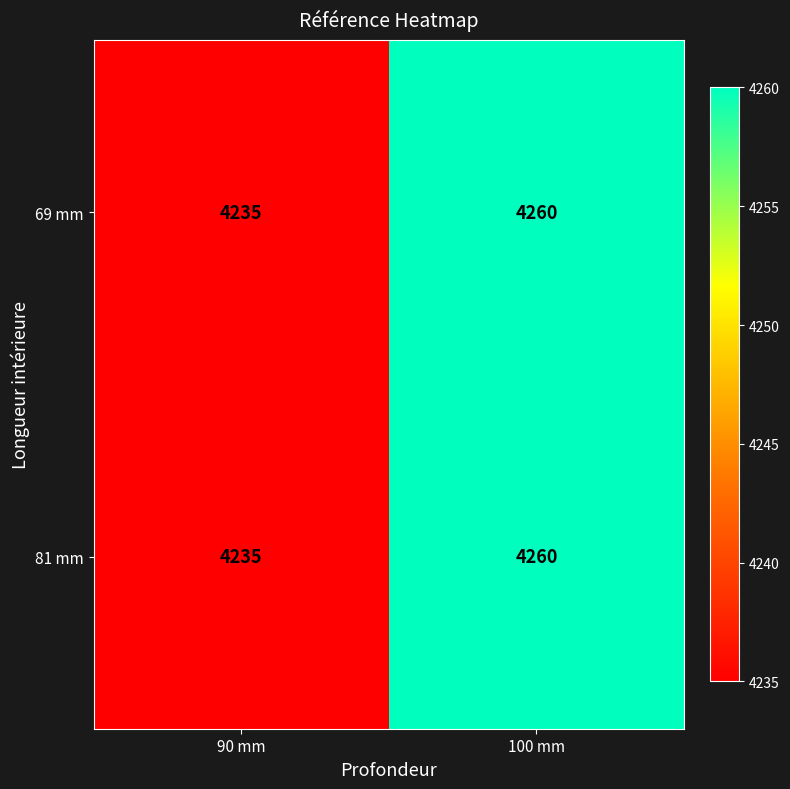

What is the total value across all series at 90 mm?

8470